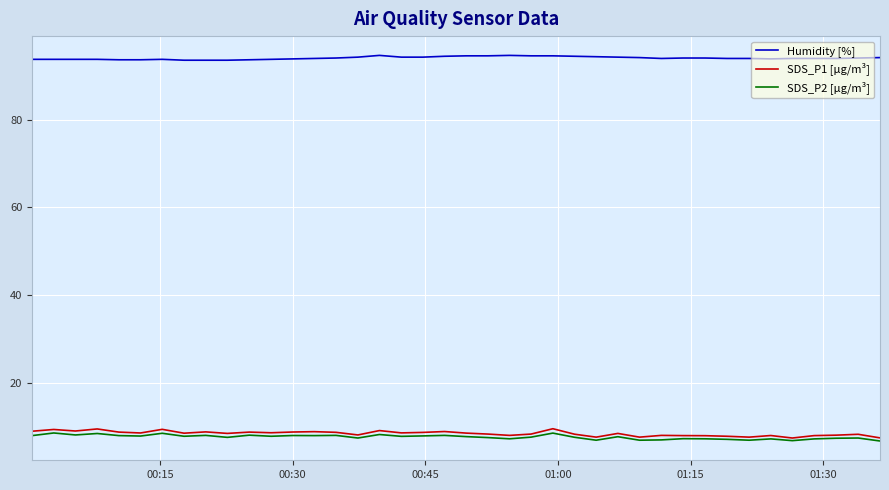

Which series has the widest spread of values?

SDS_P1 [µg/m³]